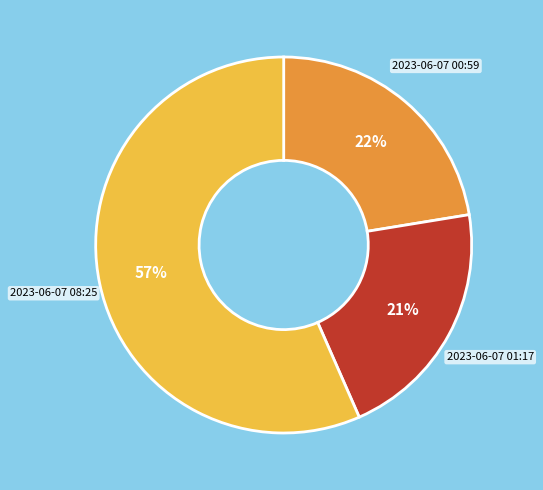

Does any single category account for the majority?

Yes